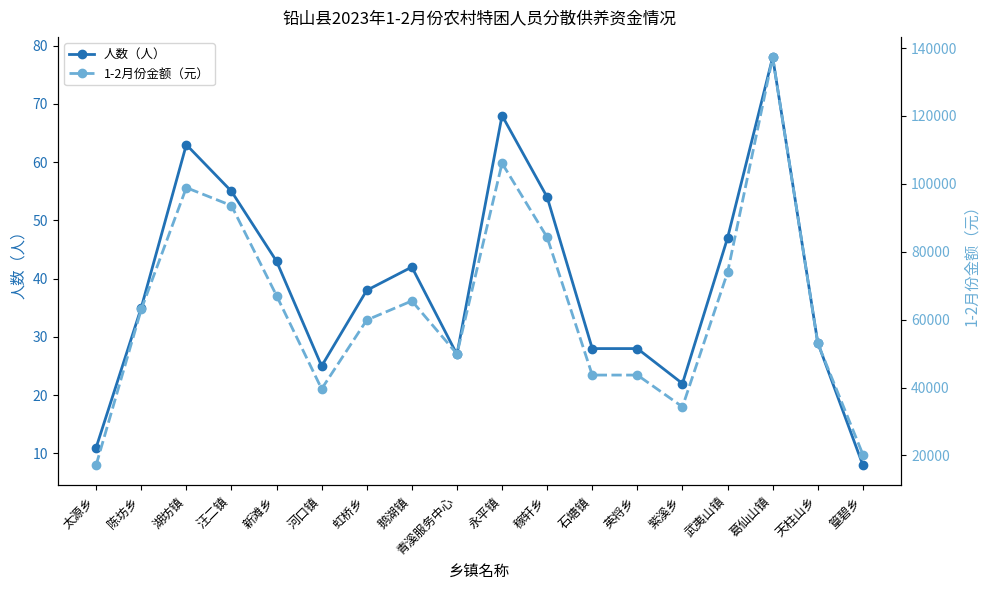

Rank the series at 武夷山镇 from lowest to highest value.

人数（人）, 1-2月份金额（元）